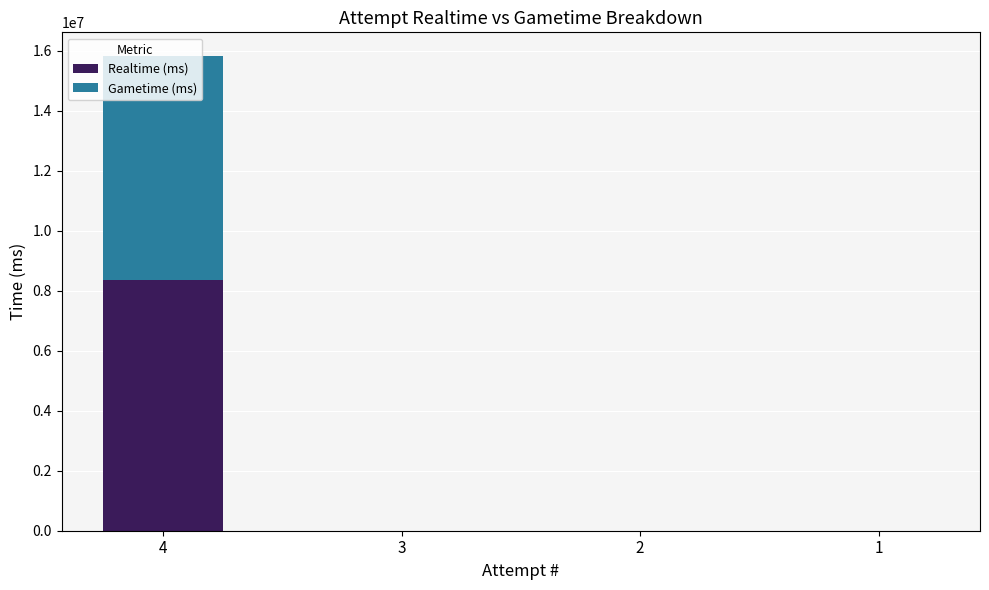

What is the maximum value for Realtime (ms)?

8347048